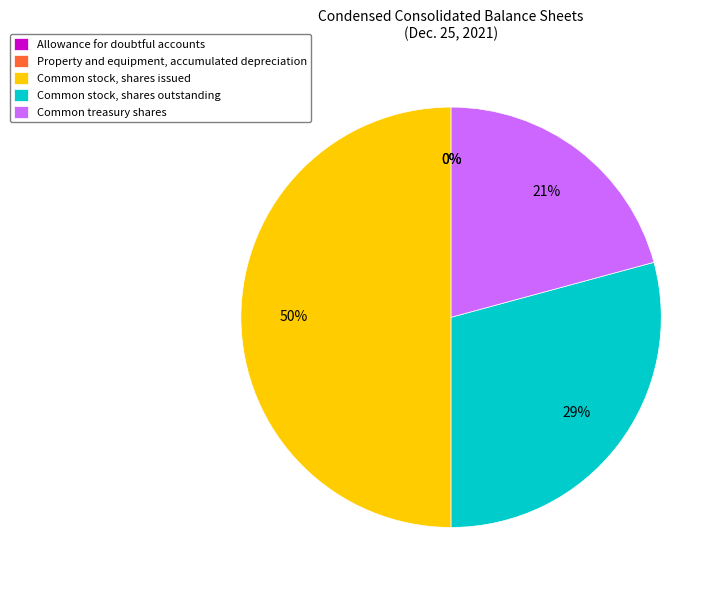

Which slice is the largest?

Common stock, shares issued